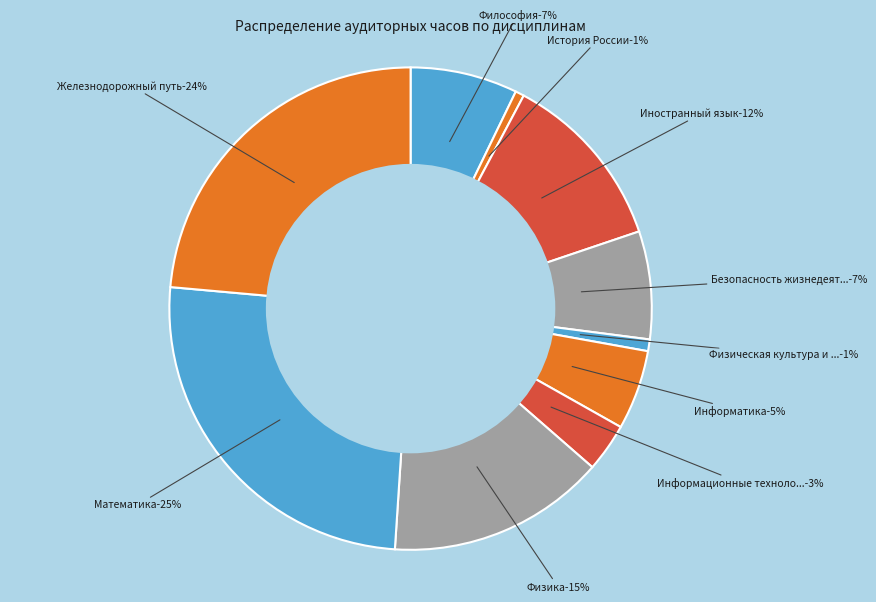

Does Философия represent more than half of the total?

No